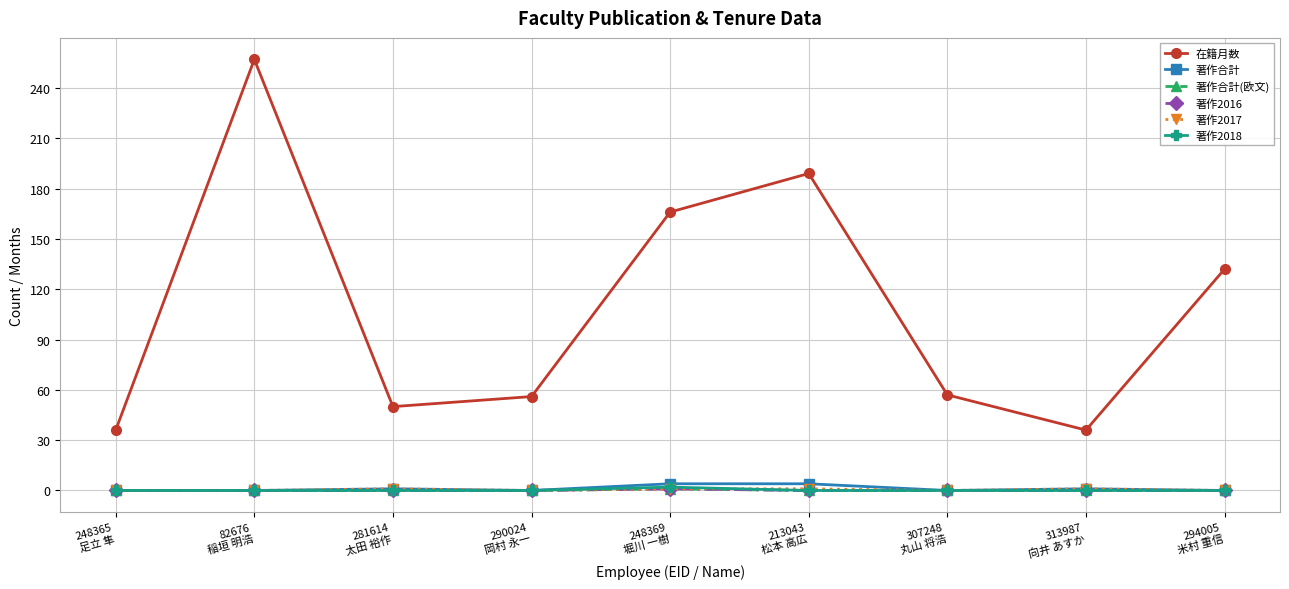

Does the chart have visible grid lines?

Yes